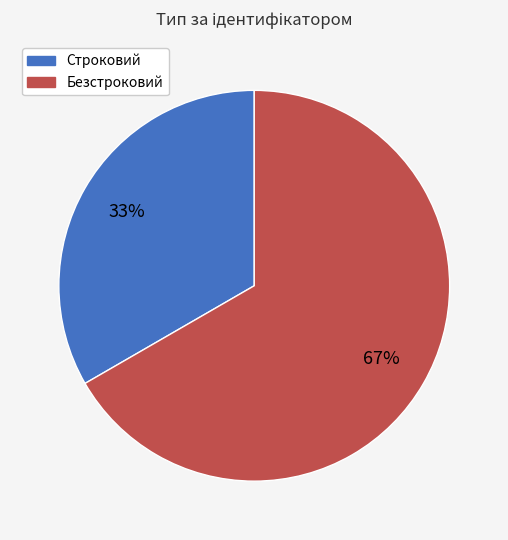

Rank the categories by value from highest to lowest.

Безстроковий, Строковий